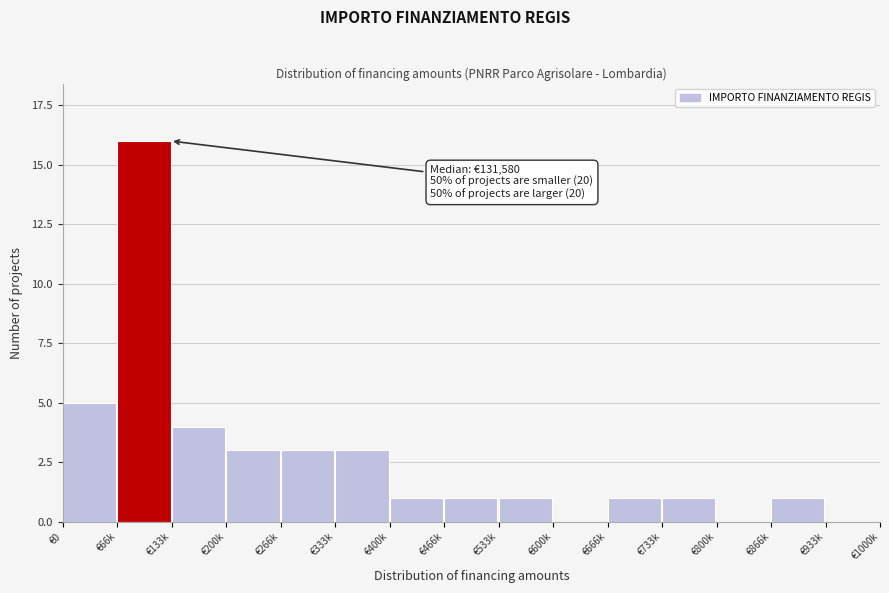

Reading right to left, transcribe all the data shown in this chart.

€933k=0	€866k=1	€800k=0	€733k=1	€666k=1	€600k=0	€533k=1	€466k=1	€400k=1	€333k=3	€266k=3	€200k=3	€133k=4	€66k=16	€0=5